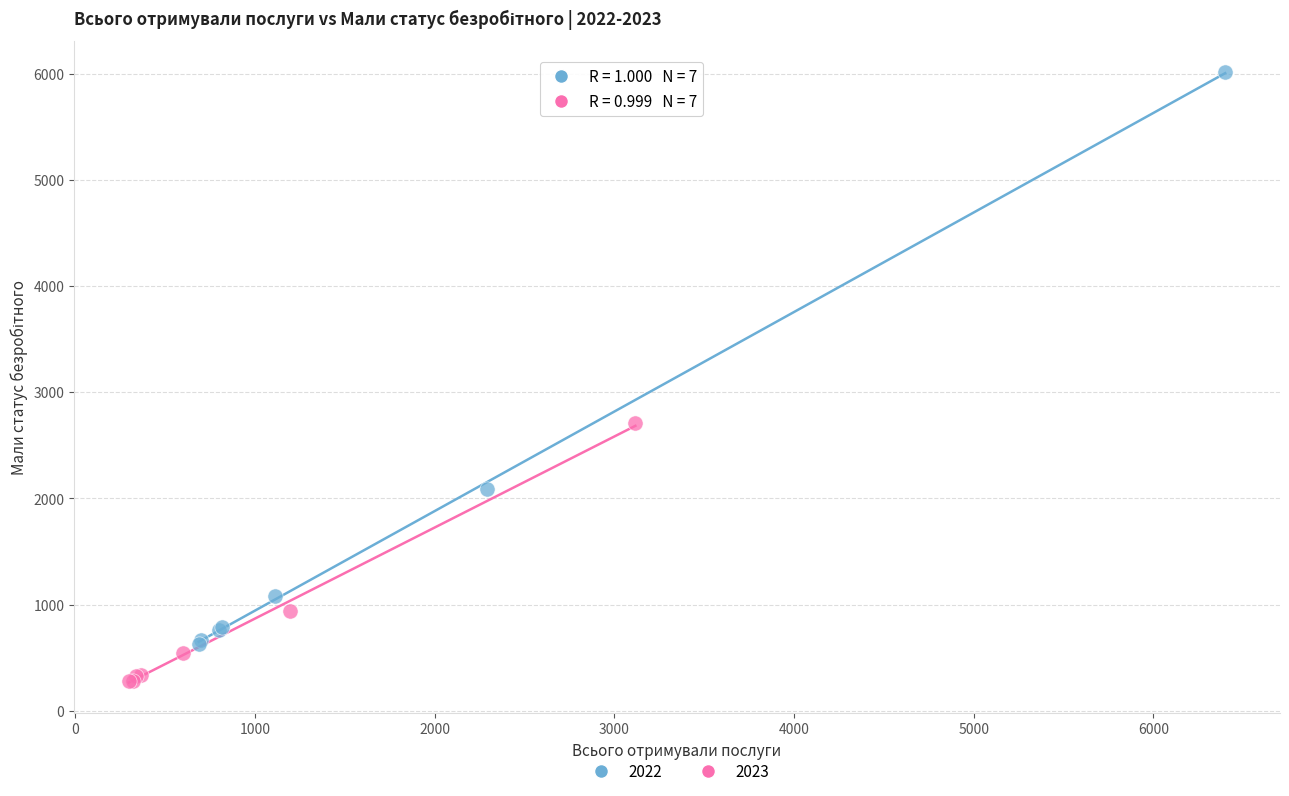

Which series reaches the maximum Y coordinate?

2022